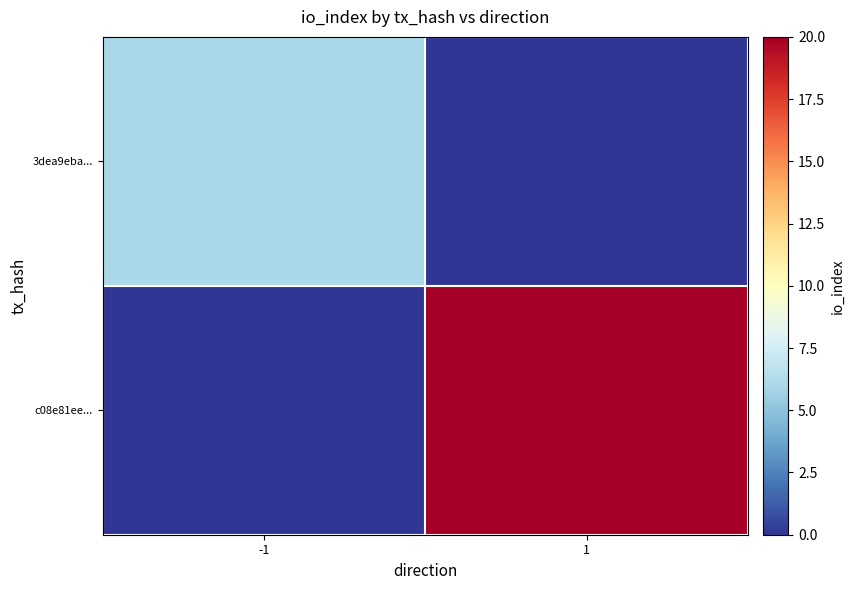

List the series in order of their overall mean, lowest first.

3dea9eba..., c08e81ee...